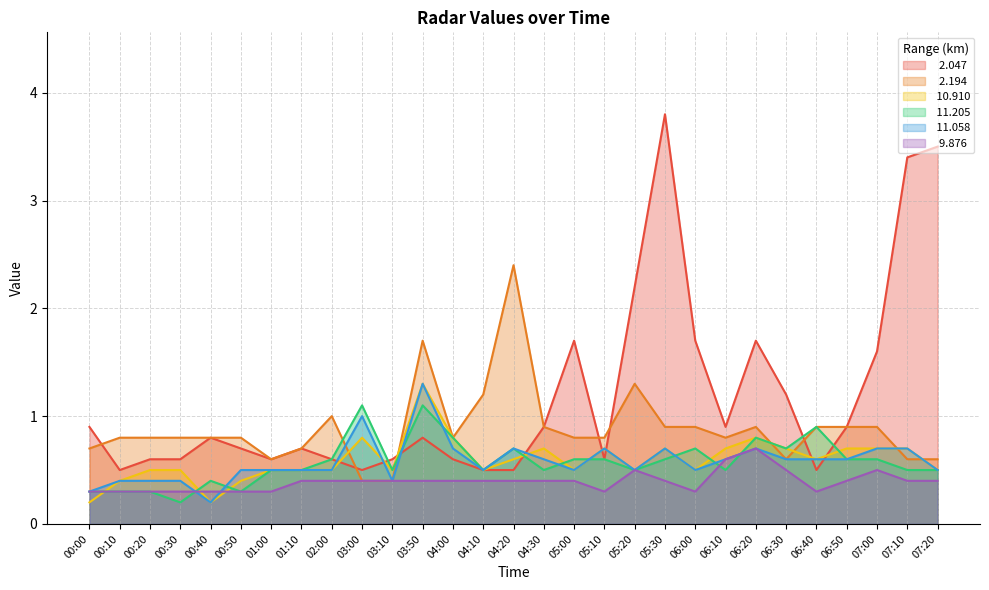

How many categories are shown in the chart?

29